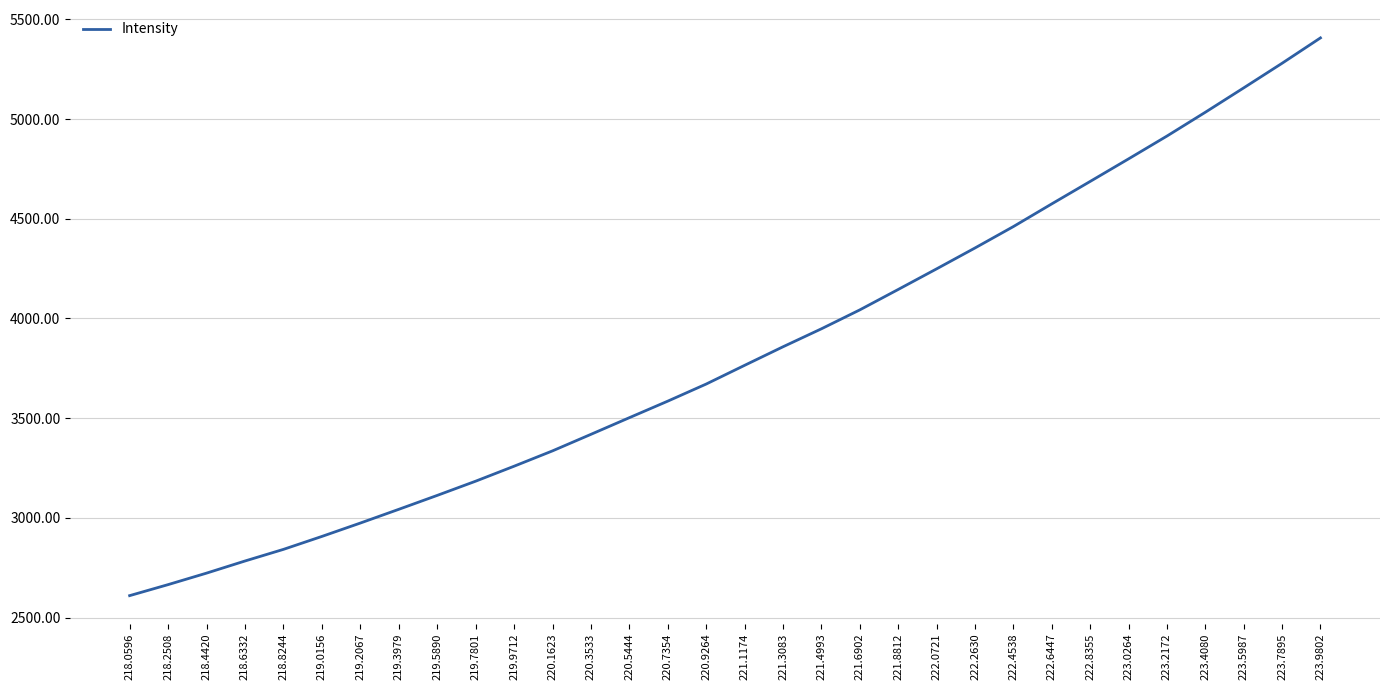

Count the number of values greater than 3765.

16